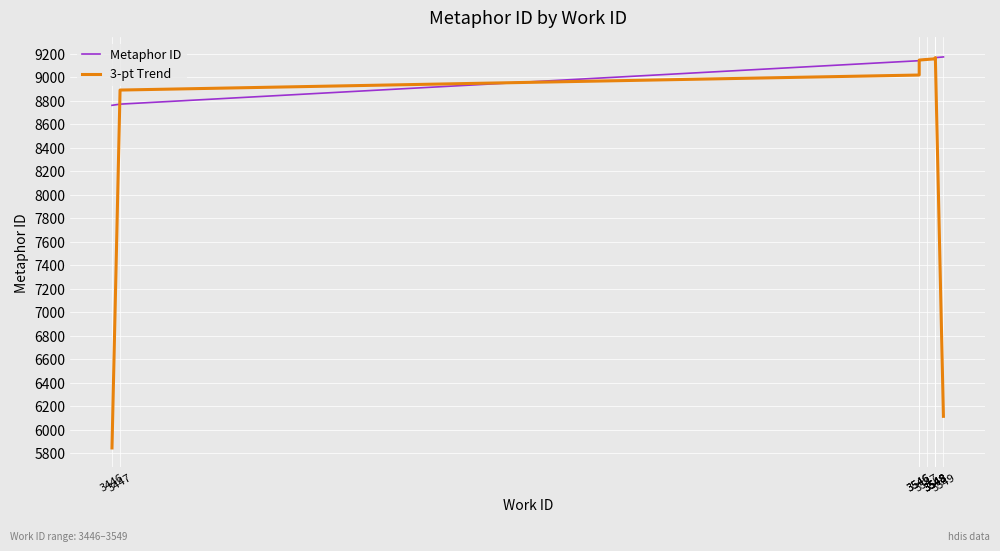

How many distinct data groups are displayed?

2